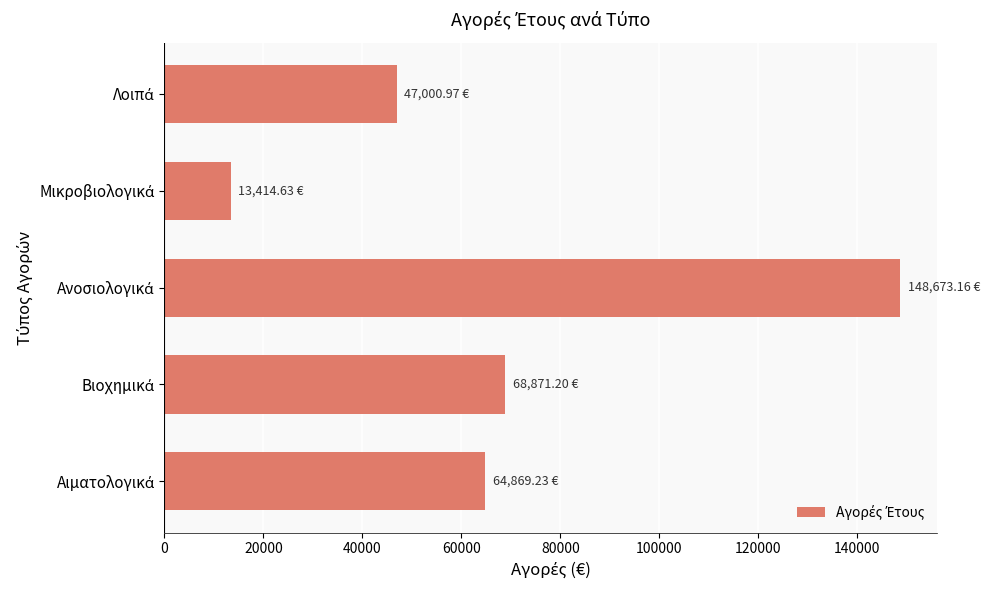

What is the difference between the maximum and minimum values?

135258.5